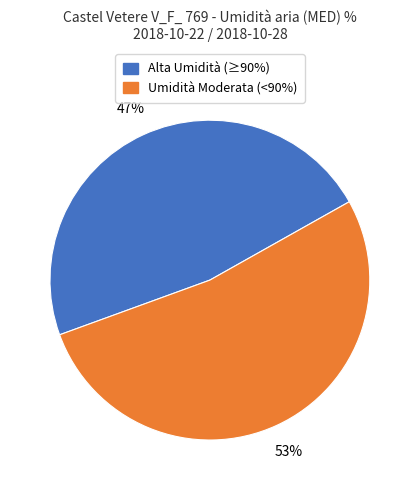

Is there any slice that represents more than half of the pie?

Yes